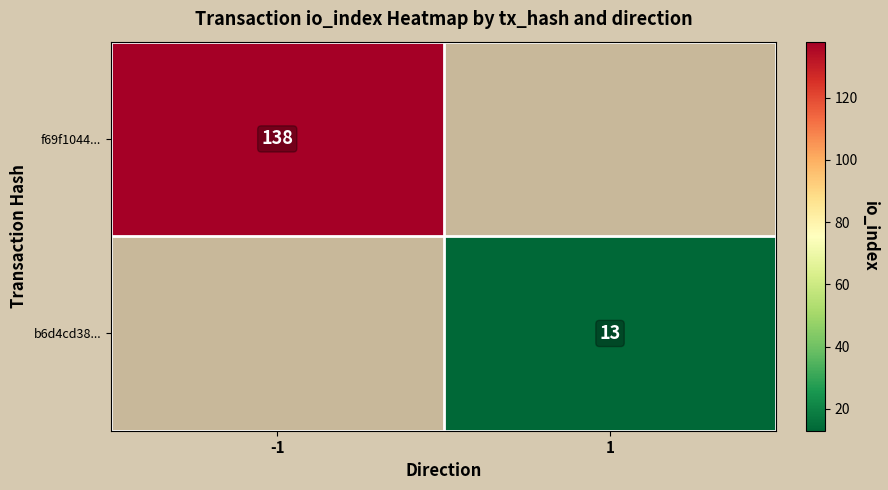

What is the minimum value shown in the chart?

13.0